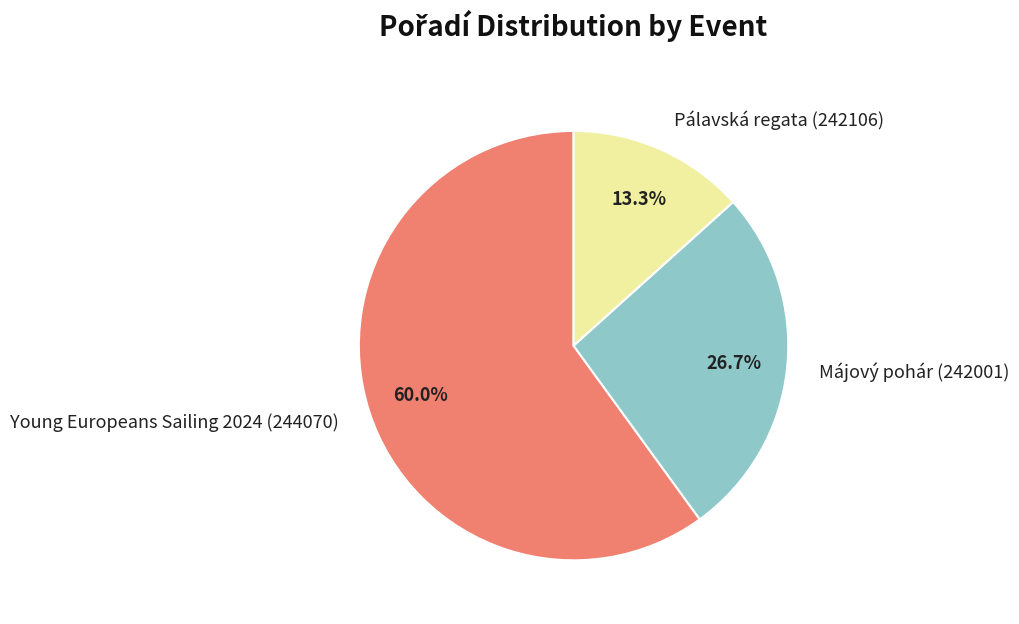

Which slice is the largest?

Young Europeans Sailing 2024 (244070)